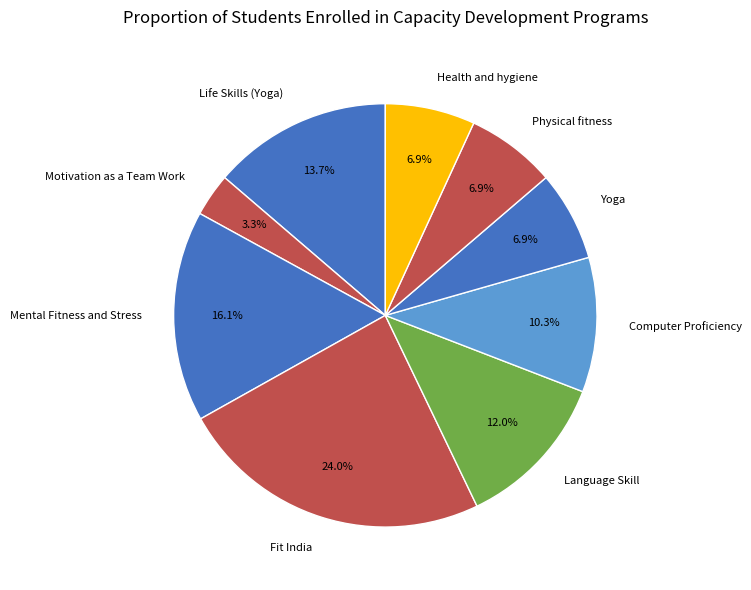

To the nearest percent, what is the average slice percentage?

11%